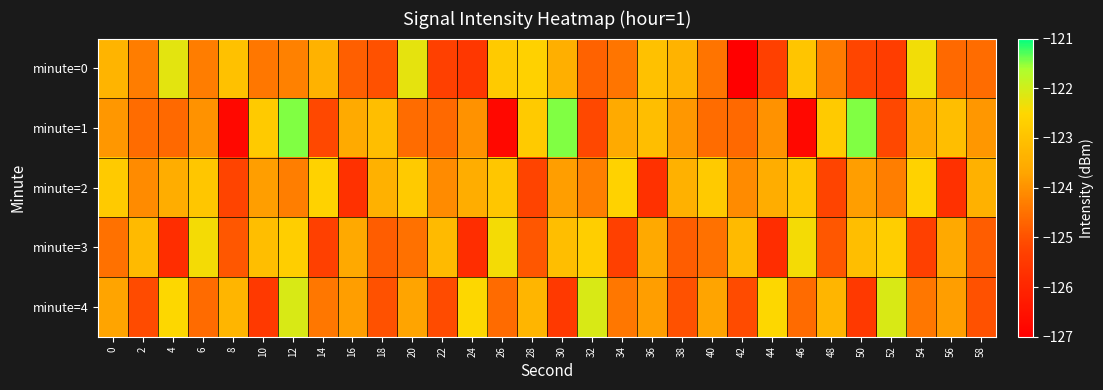

Reading left to right, what are all the values shown in this chart?

minute=0: 0=-123.3	2=-124.3	4=-122.2	6=-124.3	8=-123.0	10=-124.4	12=-124.2	14=-123.4	16=-124.8	18=-125.0	20=-122.2	22=-125.3	24=-125.5	26=-122.8	28=-122.6	30=-123.4	32=-124.7	34=-124.4	36=-123.0	38=-123.4	40=-124.5	42=-127.0	44=-125.3	46=-122.9	48=-124.3	50=-125.2	52=-125.4	54=-122.4	56=-124.6	58=-124.6
minute=1: 0=-123.9	2=-124.6	4=-124.6	6=-124.0	8=-126.8	10=-122.8	12=-121.5	14=-125.1	16=-123.6	18=-123.1	20=-124.6	22=-124.6	24=-124.0	26=-126.8	28=-122.8	30=-121.5	32=-125.1	34=-123.6	36=-123.1	38=-123.9	40=-124.6	42=-124.6	44=-124.0	46=-126.8	48=-122.8	50=-121.5	52=-125.1	54=-123.6	56=-123.1	58=-123.9
minute=2: 0=-122.8	2=-124.1	4=-123.5	6=-122.9	8=-125.2	10=-123.8	12=-124.3	14=-122.6	16=-125.7	18=-123.4	20=-122.8	22=-124.1	24=-123.5	26=-122.9	28=-125.2	30=-123.8	32=-124.3	34=-122.6	36=-125.7	38=-123.4	40=-122.8	42=-124.1	44=-123.5	46=-122.9	48=-125.2	50=-123.8	52=-124.3	54=-122.6	56=-125.7	58=-123.4
minute=3: 0=-124.5	2=-123.2	4=-125.8	6=-122.4	8=-124.9	10=-123.1	12=-122.7	14=-125.3	16=-123.6	18=-124.8	20=-124.5	22=-123.2	24=-125.8	26=-122.4	28=-124.9	30=-123.1	32=-122.7	34=-125.3	36=-123.6	38=-124.8	40=-124.5	42=-123.2	44=-125.8	46=-122.4	48=-124.9	50=-123.1	52=-122.7	54=-125.3	56=-123.6	58=-124.8
minute=4: 0=-123.7	2=-125.1	4=-122.5	6=-124.6	8=-123.3	10=-125.5	12=-122.1	14=-124.4	16=-123.8	18=-125.0	20=-123.7	22=-125.1	24=-122.5	26=-124.6	28=-123.3	30=-125.5	32=-122.1	34=-124.4	36=-123.8	38=-125.0	40=-123.7	42=-125.1	44=-122.5	46=-124.6	48=-123.3	50=-125.5	52=-122.1	54=-124.4	56=-123.8	58=-125.0